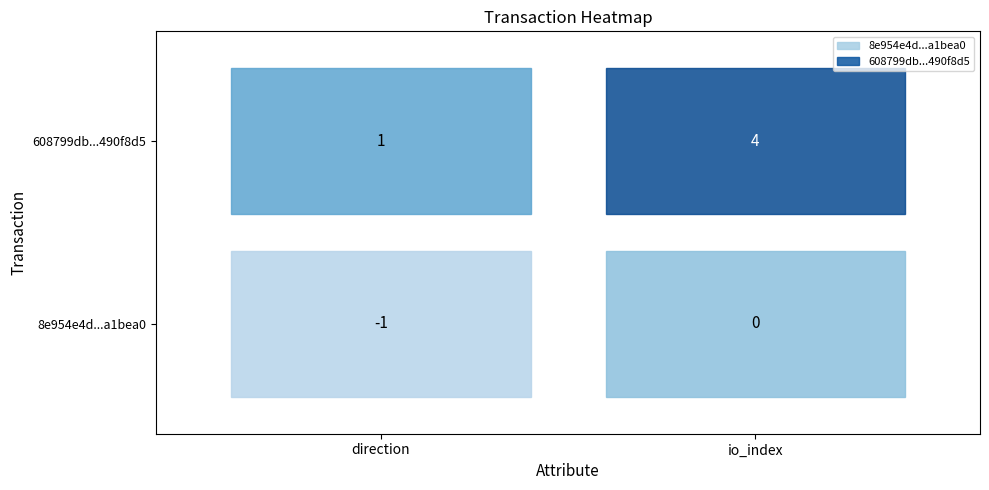

What value does the 608799db64410b5a5eb5e8a81f9433aa490f8d5 series have at -1?

1